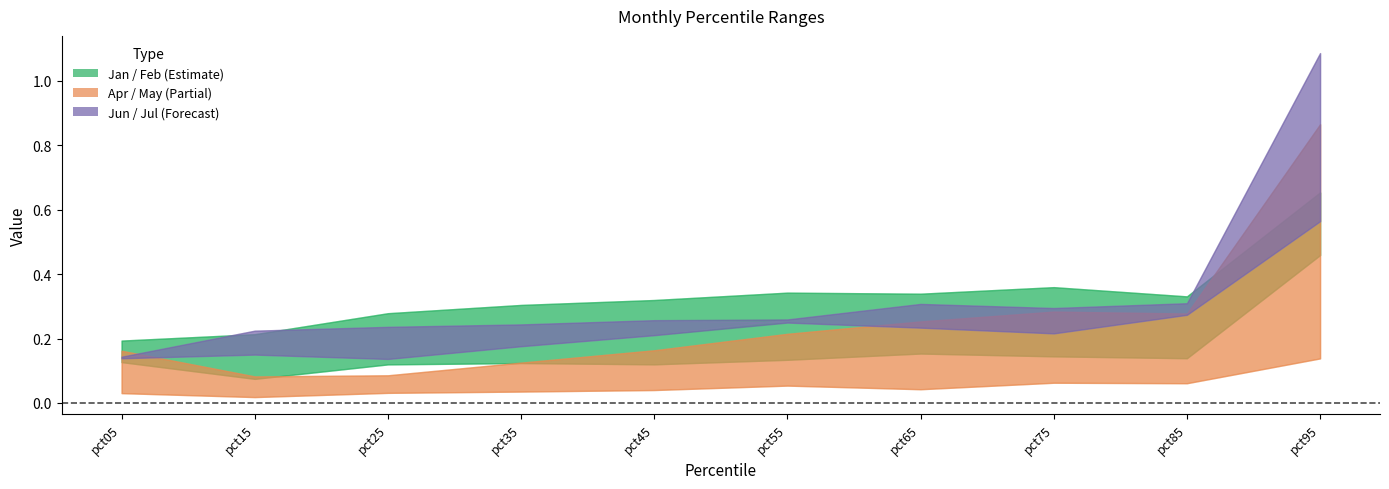

Which has a higher value, pct45 or pct25?

pct45